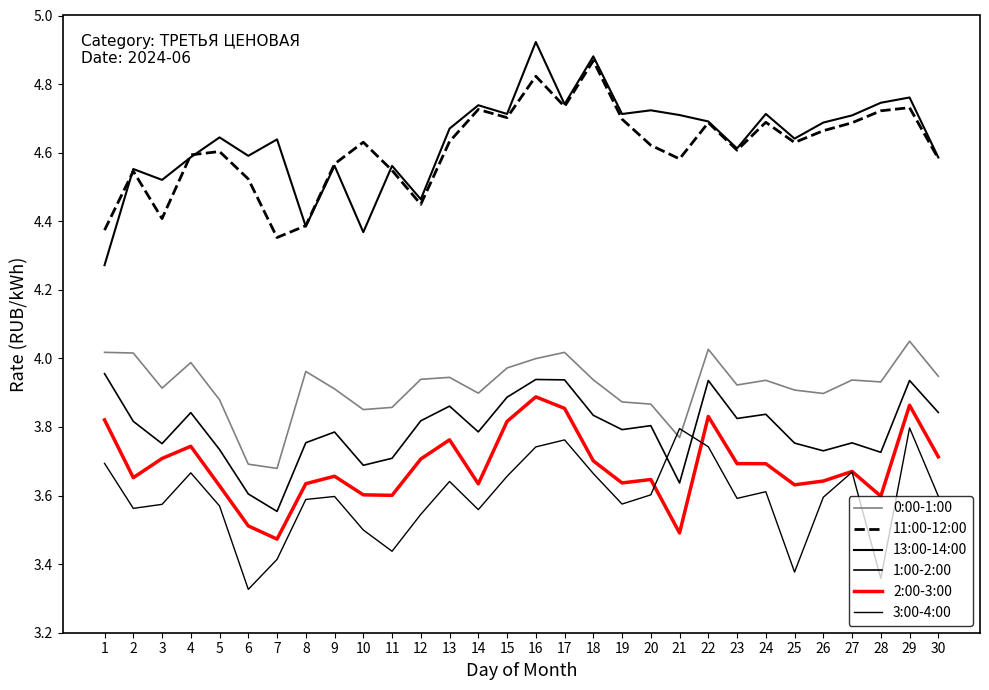

What is the average value of the 1:00-2:00 series?

3.8